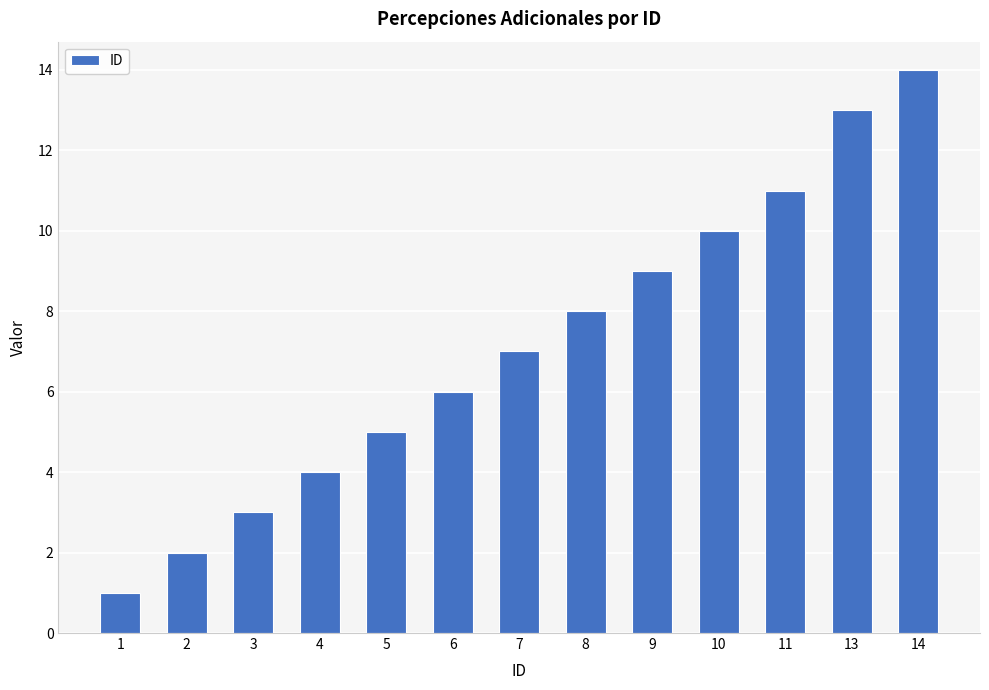

What is the difference between the maximum and minimum values?

13